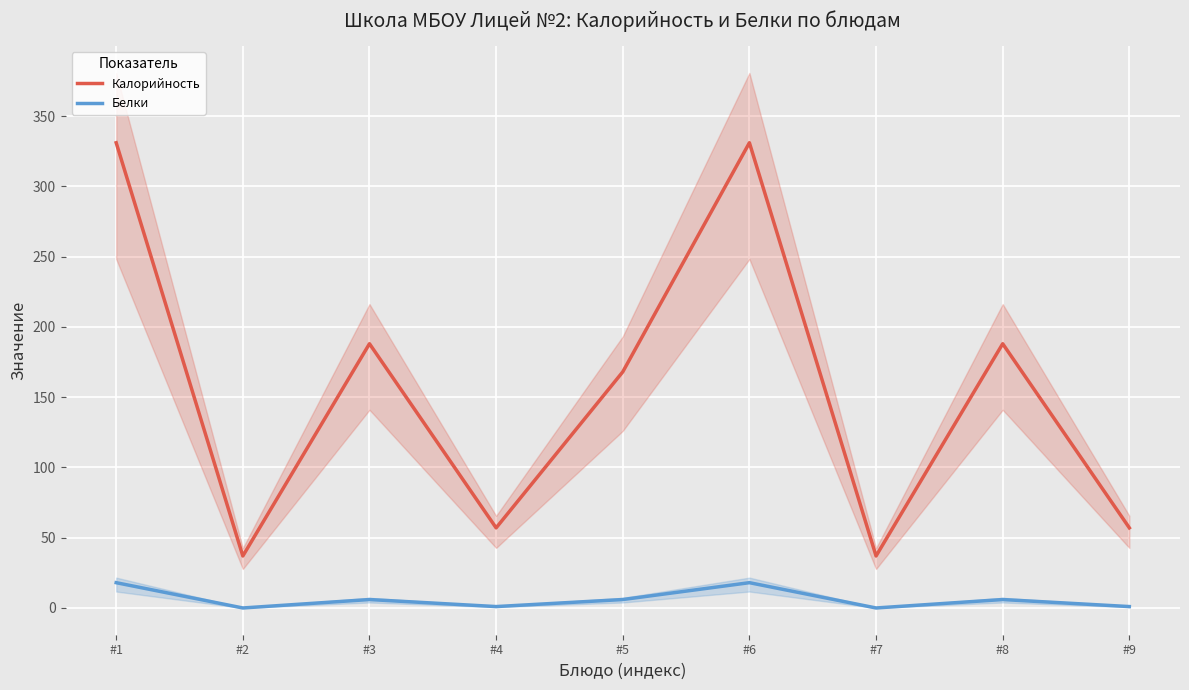

At #5, list the series in order from smallest to largest.

Белки, Калорийность